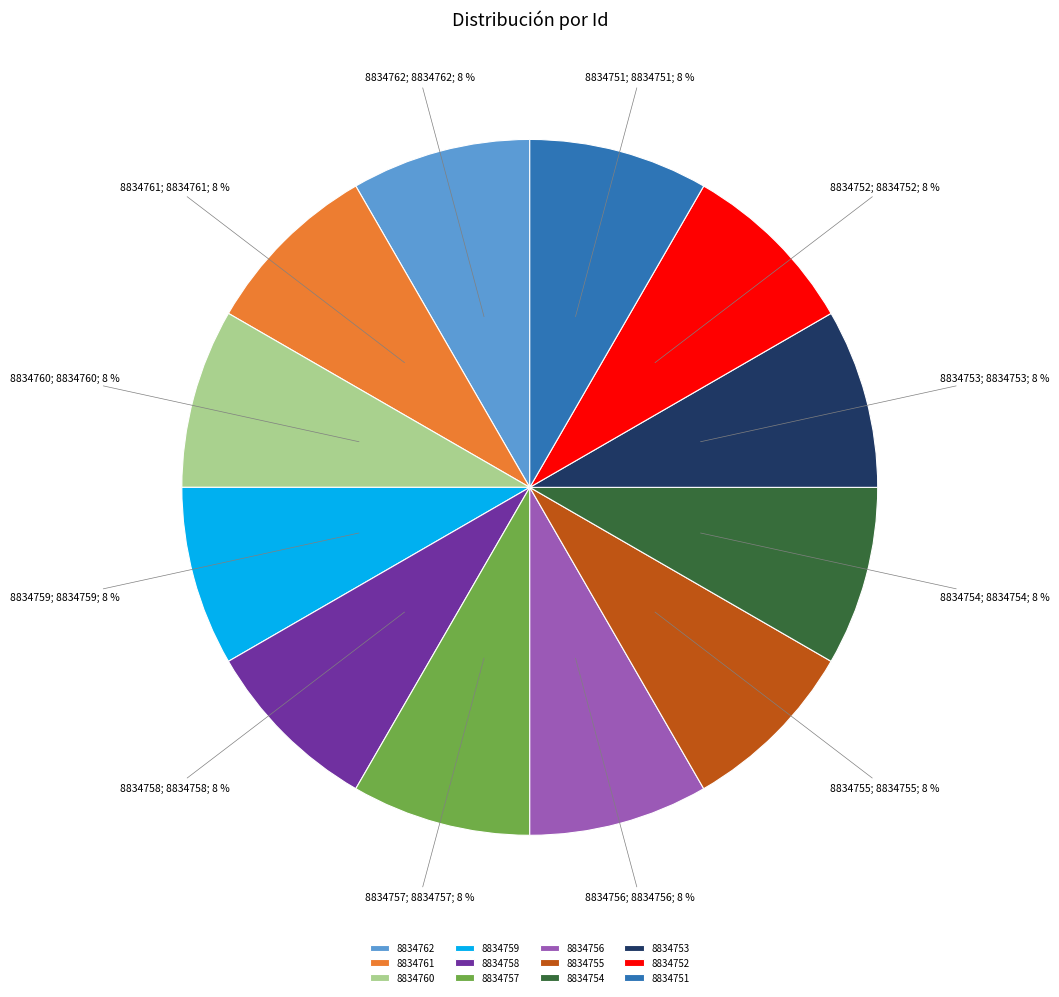

To the nearest percent, what is the average slice percentage?

8%